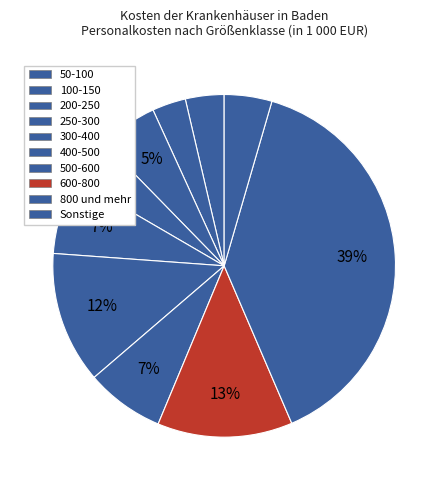

Is there a majority slice in this chart?

No